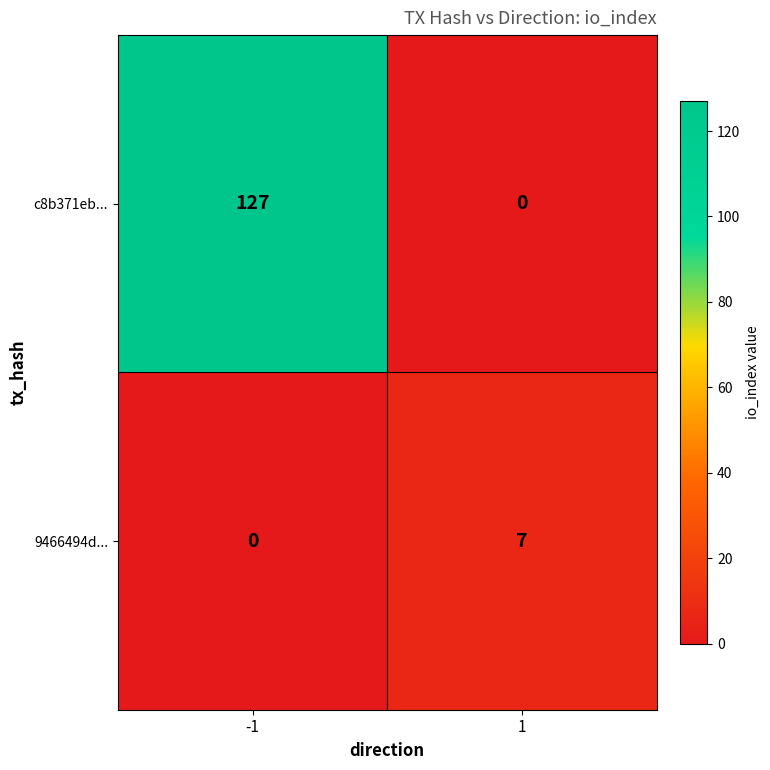

At -1, list the series in order from largest to smallest.

c8b371eb..., 9466494d...